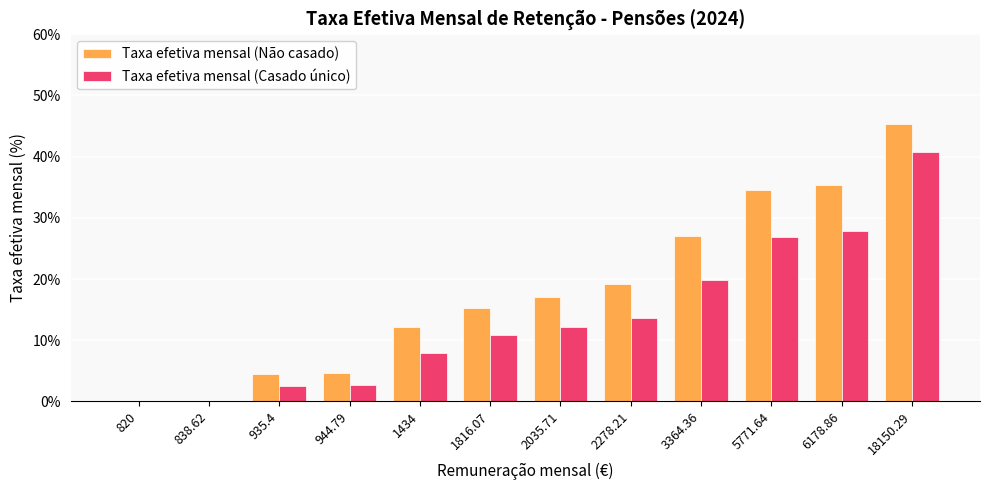

What is the sum of the Taxa efetiva mensal (Casado único) values at 2035.71 and 18150.29?

52.8